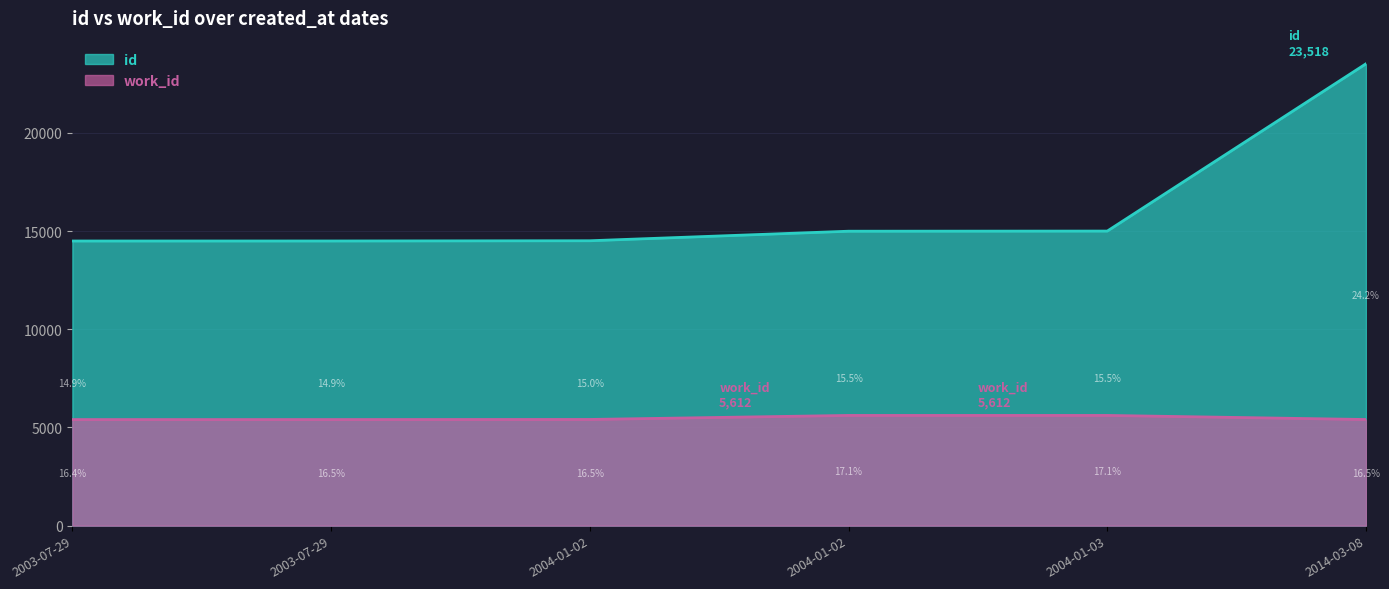

Reading right to left, transcribe all the data shown in this chart.

id: 2014-03-08=23518	2004-01-03=14999	2004-01-02=14992	2004-01-02=14506	2003-07-29=14494	2003-07-29=14493
work_id: 2014-03-08=5404	2004-01-03=5612	2004-01-02=5612	2004-01-02=5407	2003-07-29=5402	2003-07-29=5401